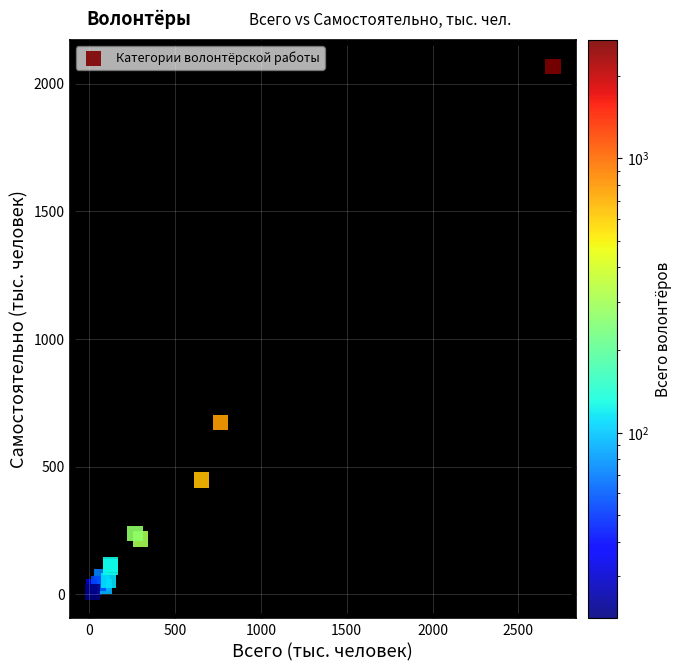

What Y value in the scatter plot is closest to 1038?

673